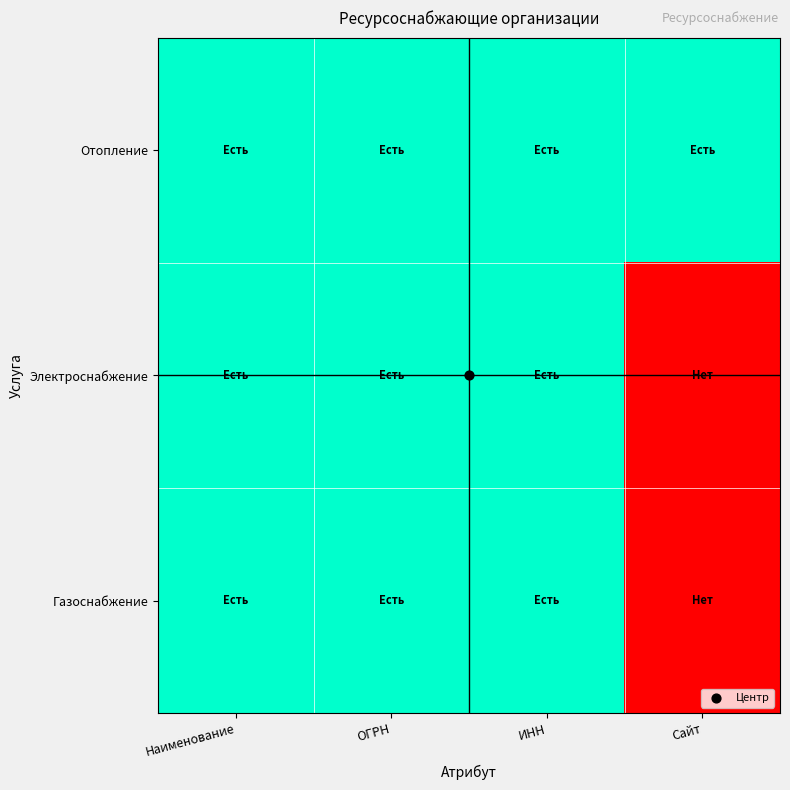

What is the total value across all series at Наименование?

3